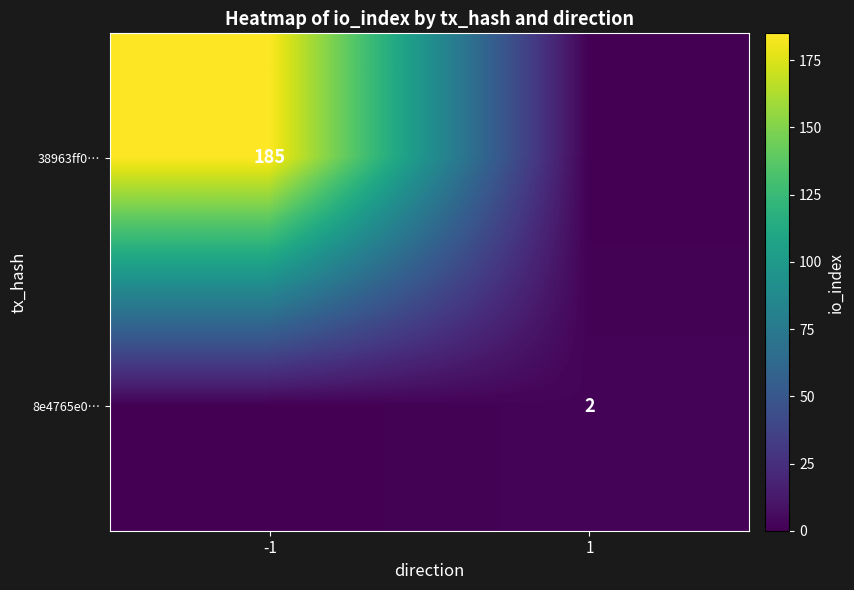

Is it true that 8e4765e0… equals 1 at 1?

False